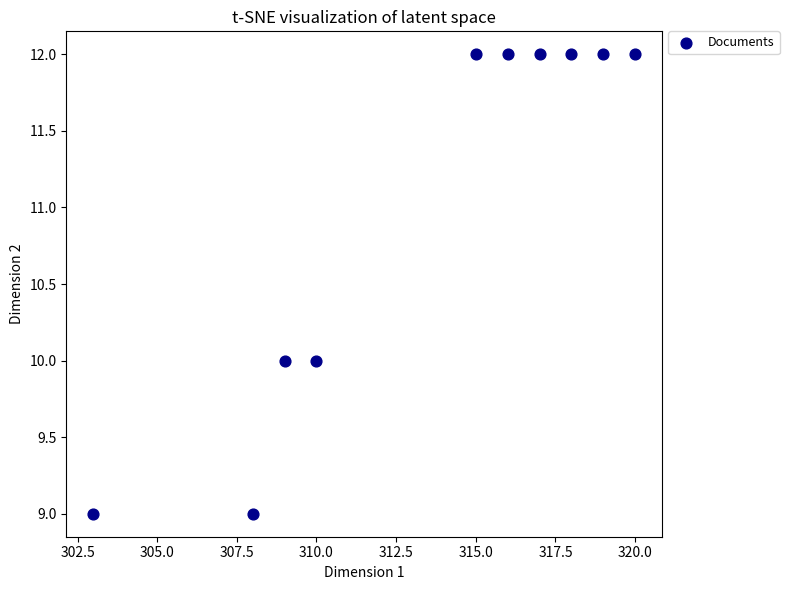

What is the average X value?

314